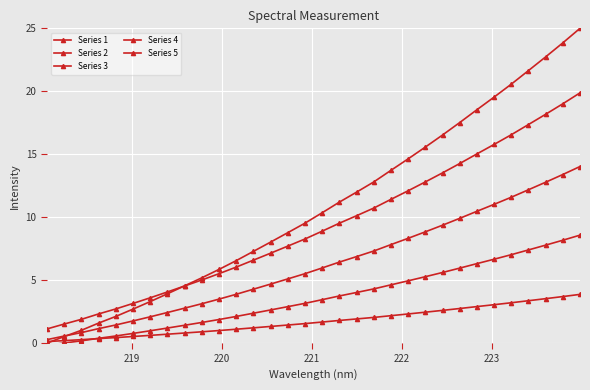

How many distinct data groups are displayed?

5